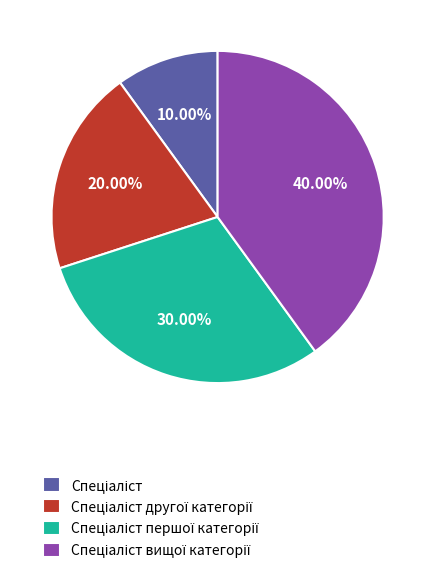

To the nearest percent, what is the difference between the largest and smallest slice percentages?

30%